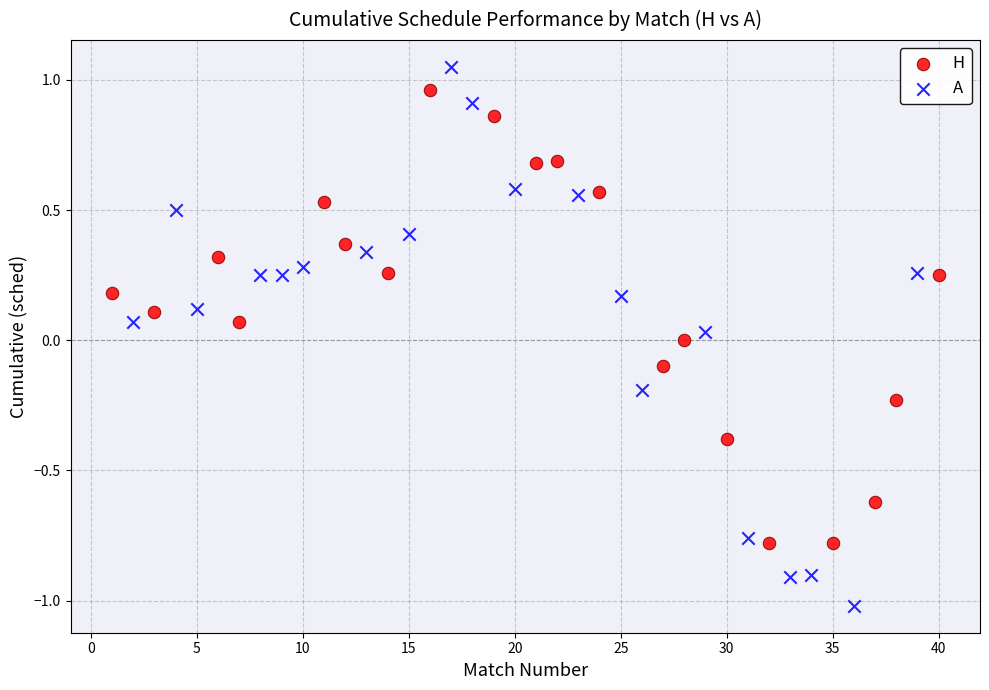

Which series has the largest Y range (max minus min)?

A